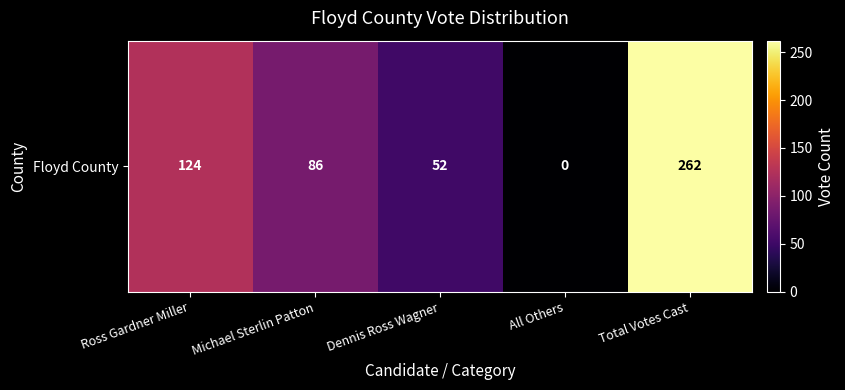

True or false: the data shows 49 at Michael Sterlin Patton.

False